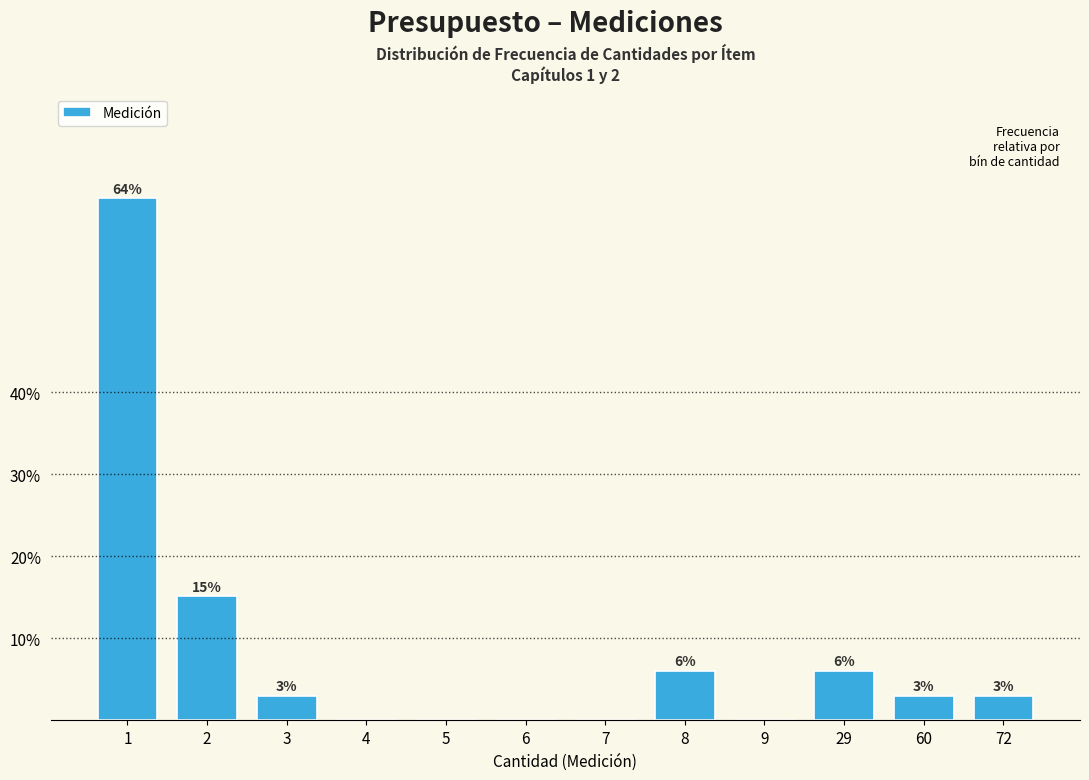

Are the bars horizontal?

No